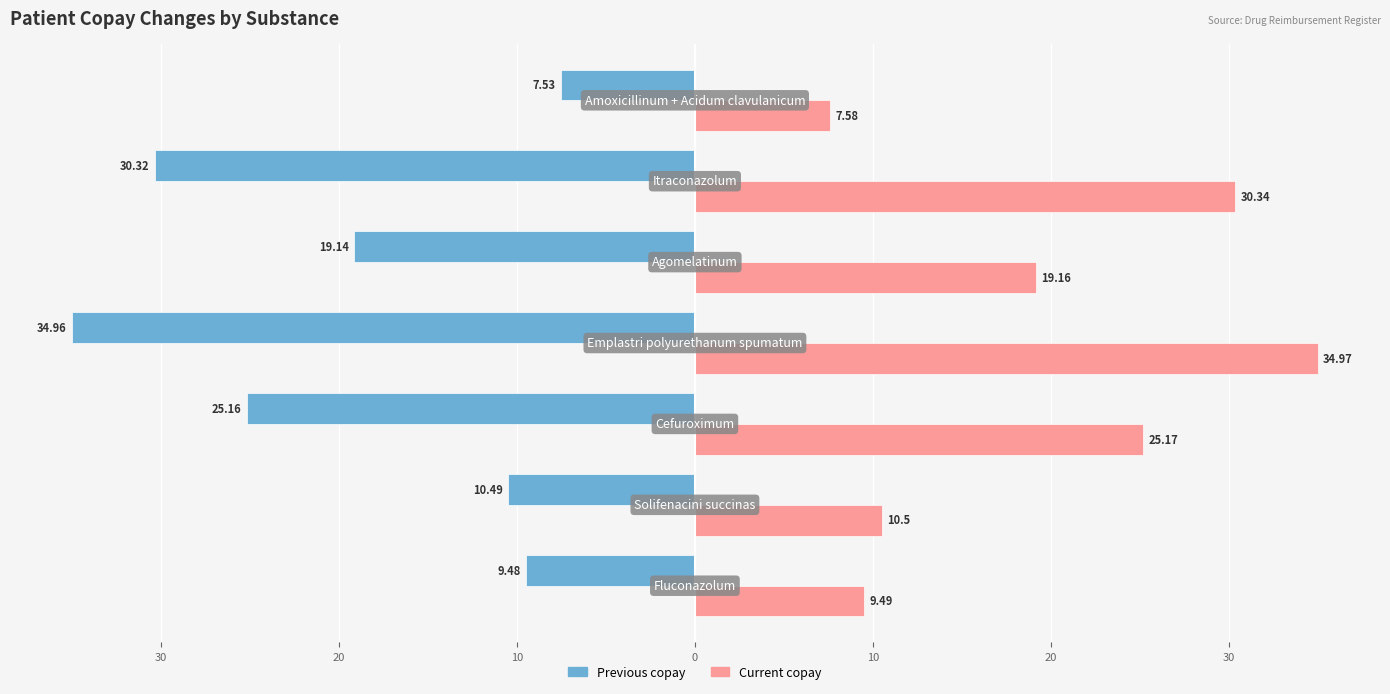

What are all the series names shown in the legend?

Previous copay, Current copay